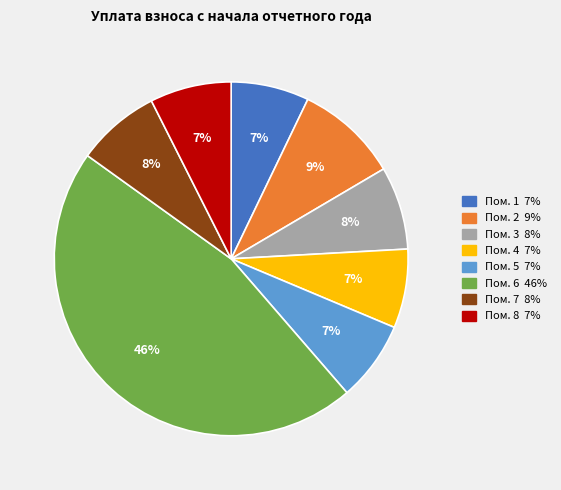

Does any single category account for the majority?

No